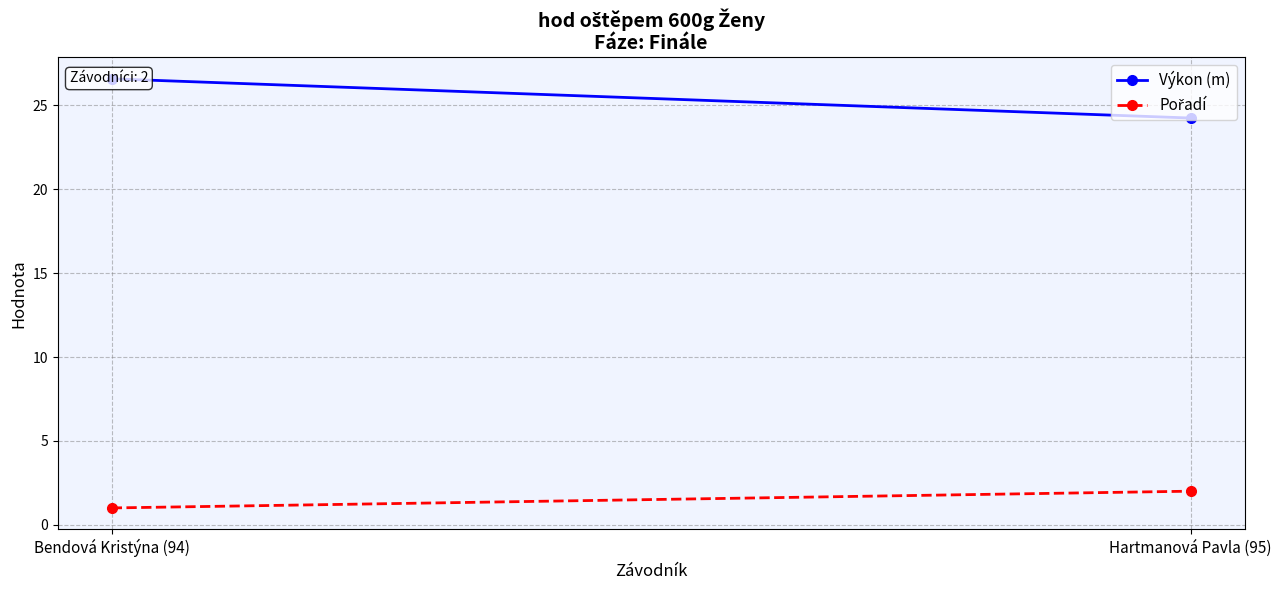

Between Bendová Kristýna (94) and Hartmanová Pavla (95), which is larger?

Bendová Kristýna (94)